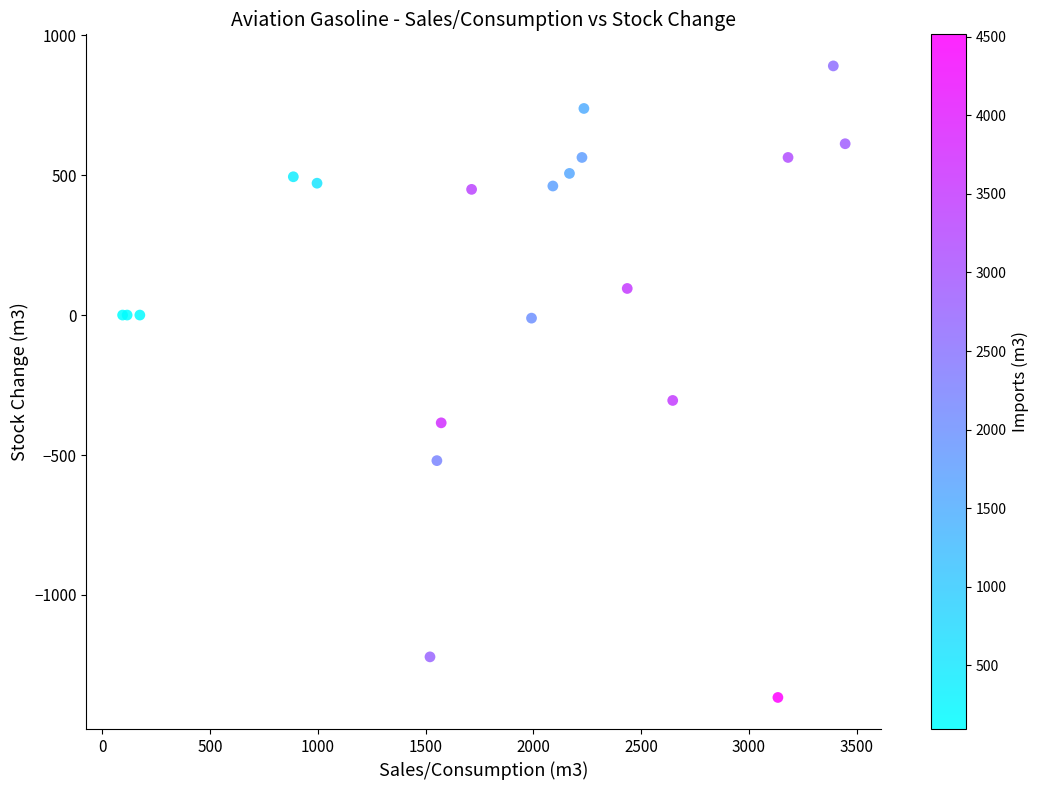

What Y value in the scatter plot is closest to -238?

-305